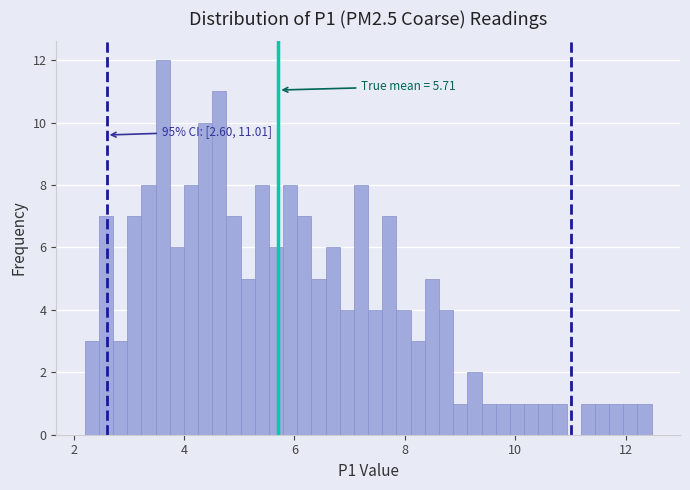

Read against the x-axis, roughly where is the centre of the tallest bar?

3.6